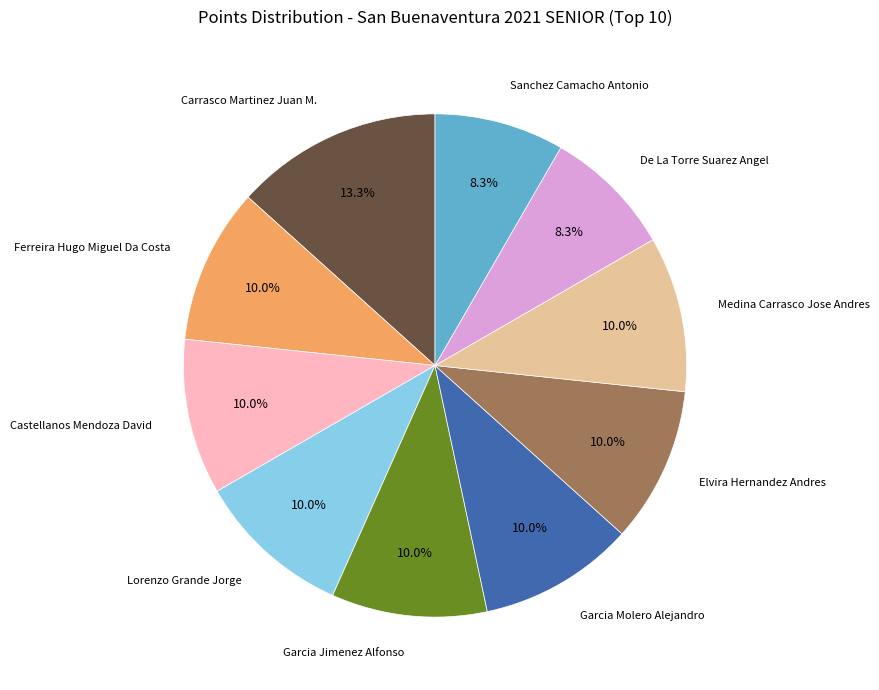

Between De La Torre Suarez Angel and Carrasco Martinez Juan M., which is larger?

Carrasco Martinez Juan M.